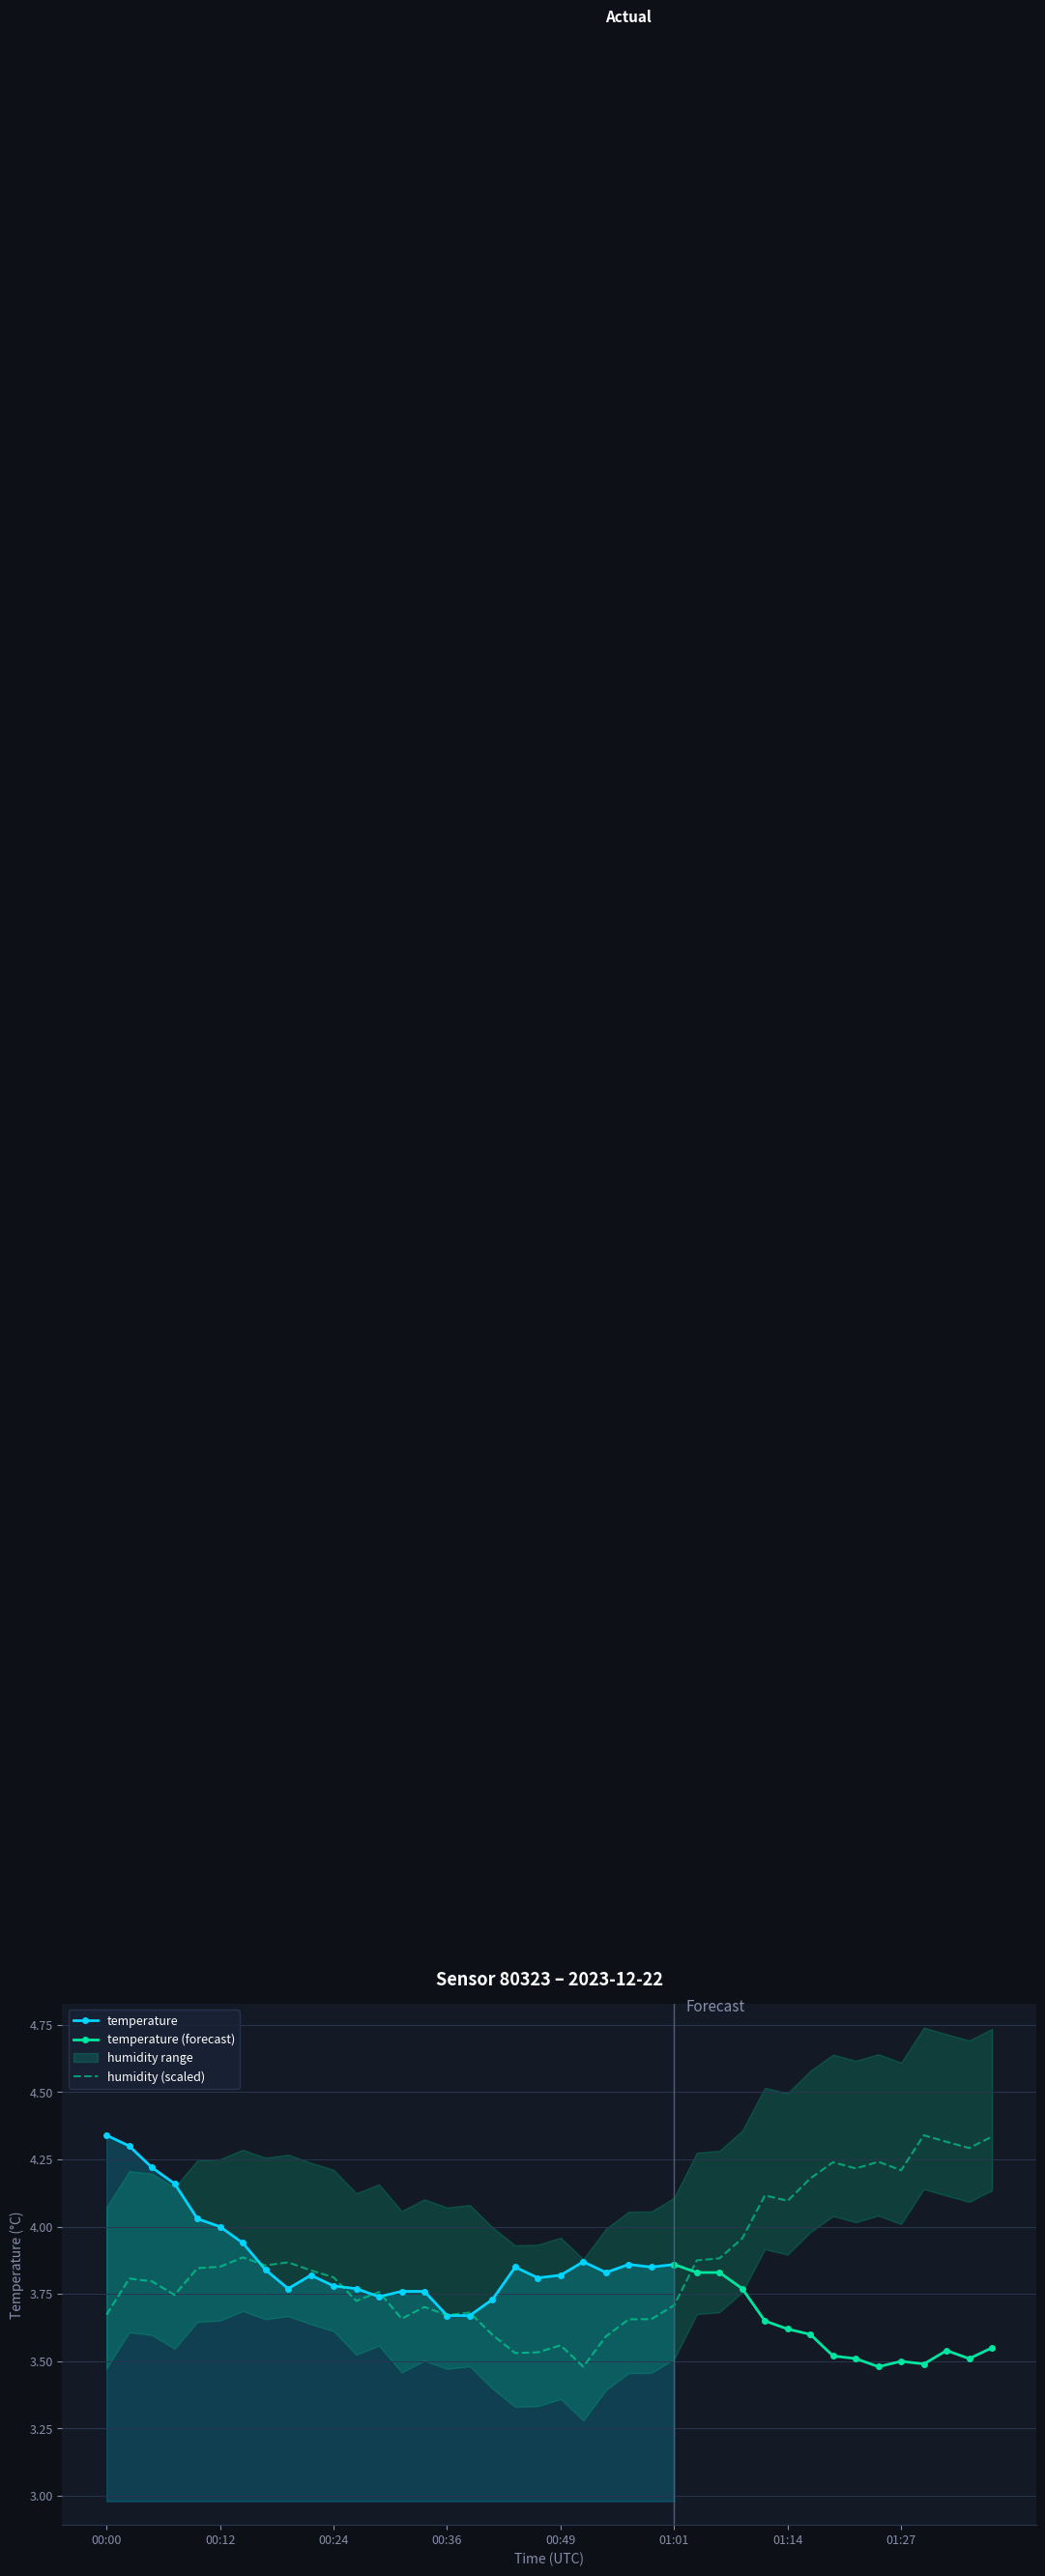

Where is the data nearest to the value 3?

00:51